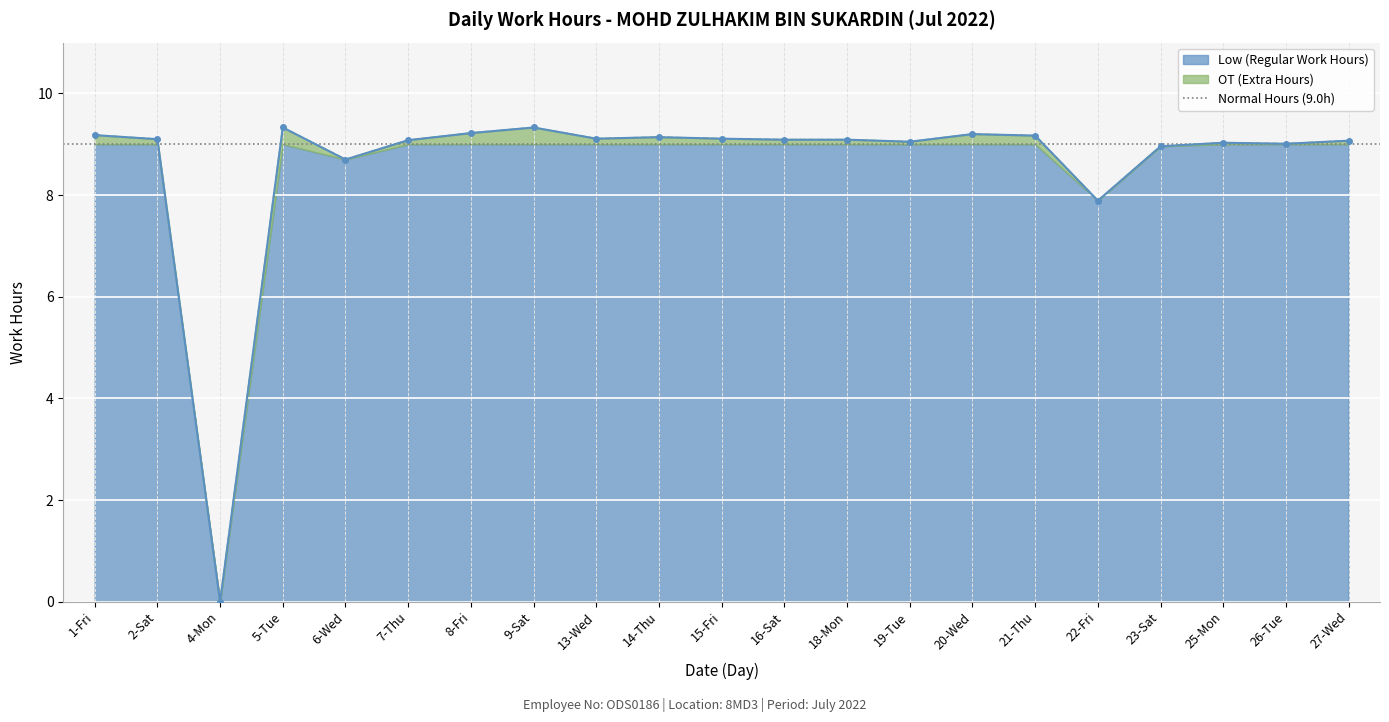

Where is the first local maximum?

5-Tue